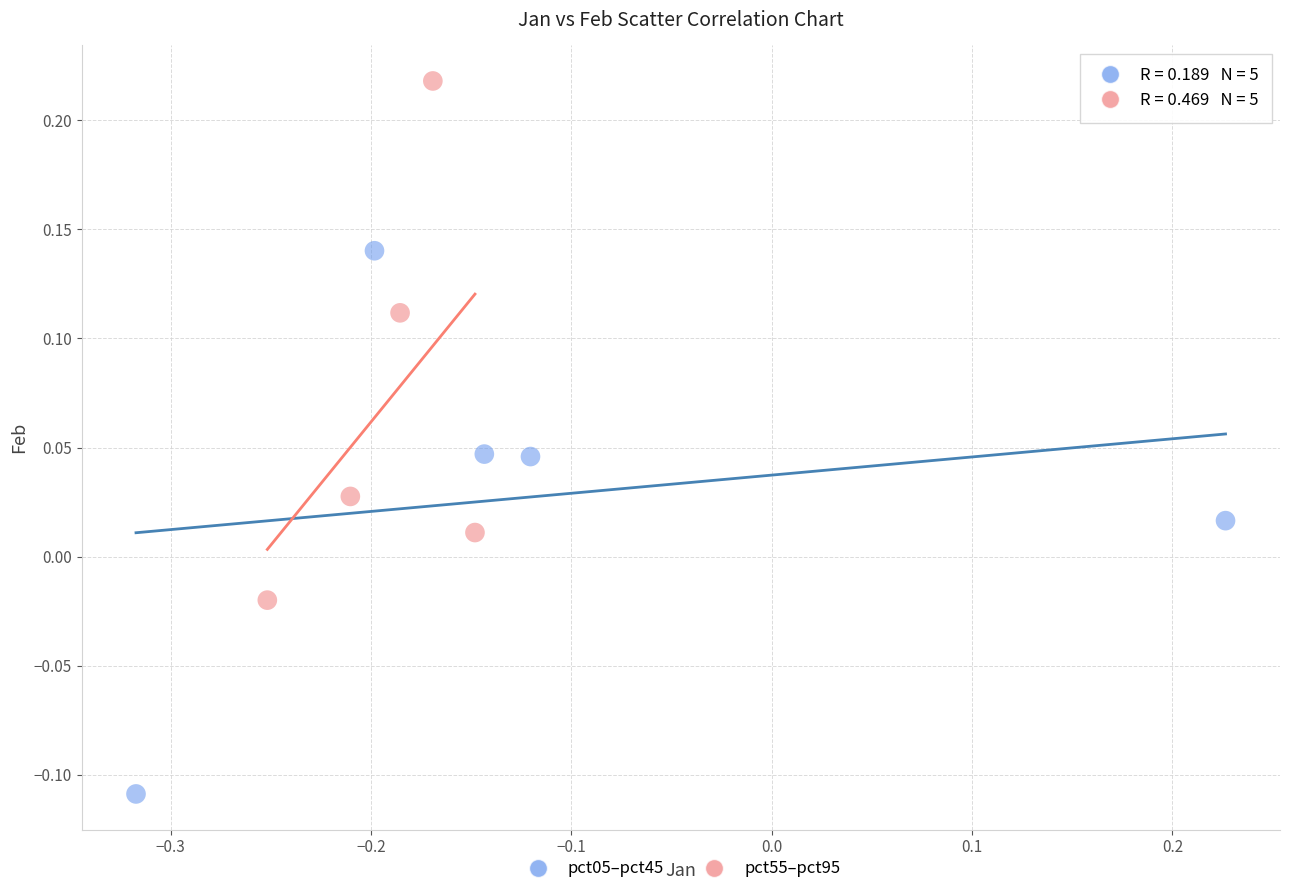

Which series reaches the maximum Y coordinate?

pct55–pct95